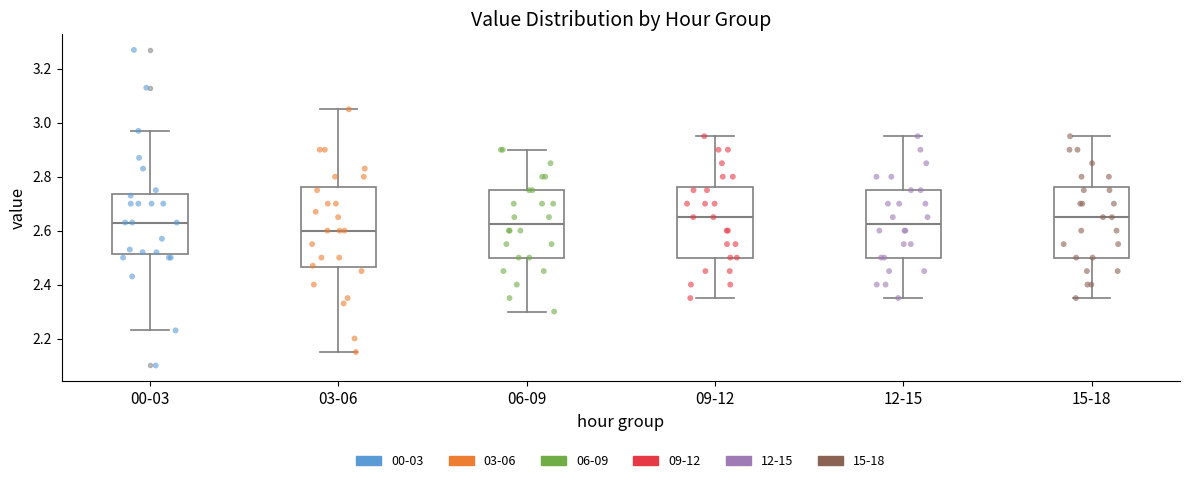

Which box's median line is the lowest?

03-06